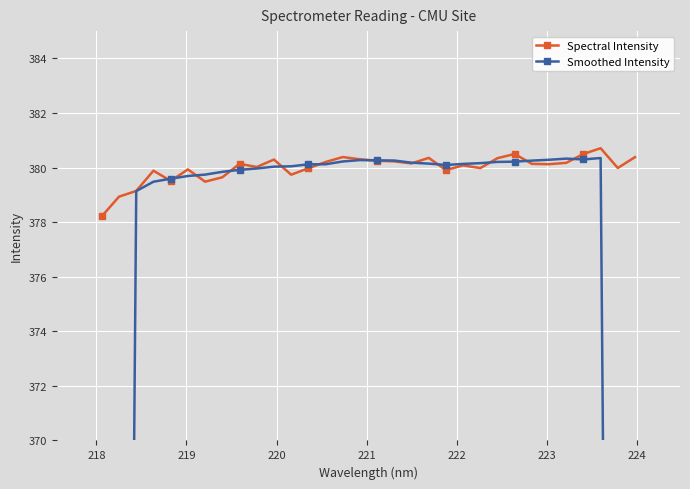

How many lines are shown in the chart?

2